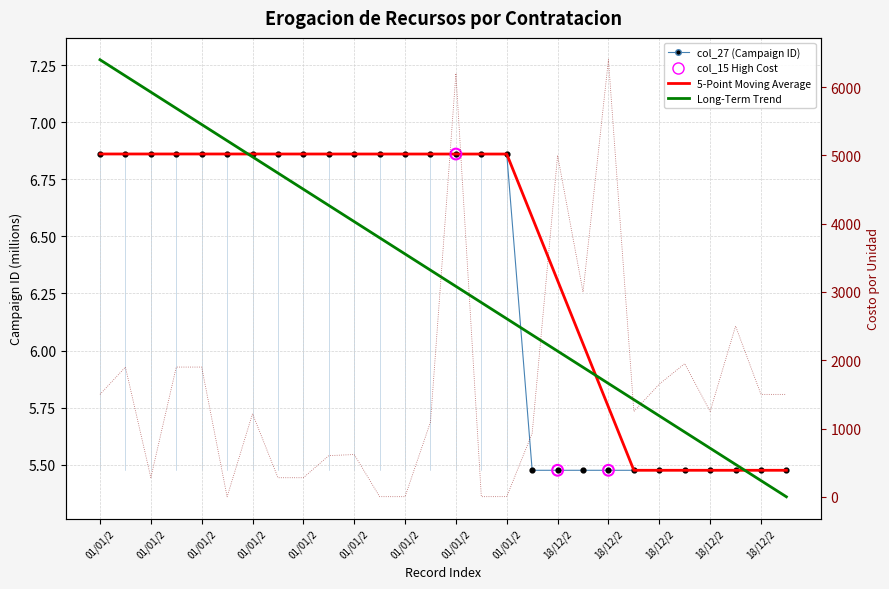

Is the value of col_15 at 01/01/2015 greater than the value of col_27 at 18/12/2017?

Yes